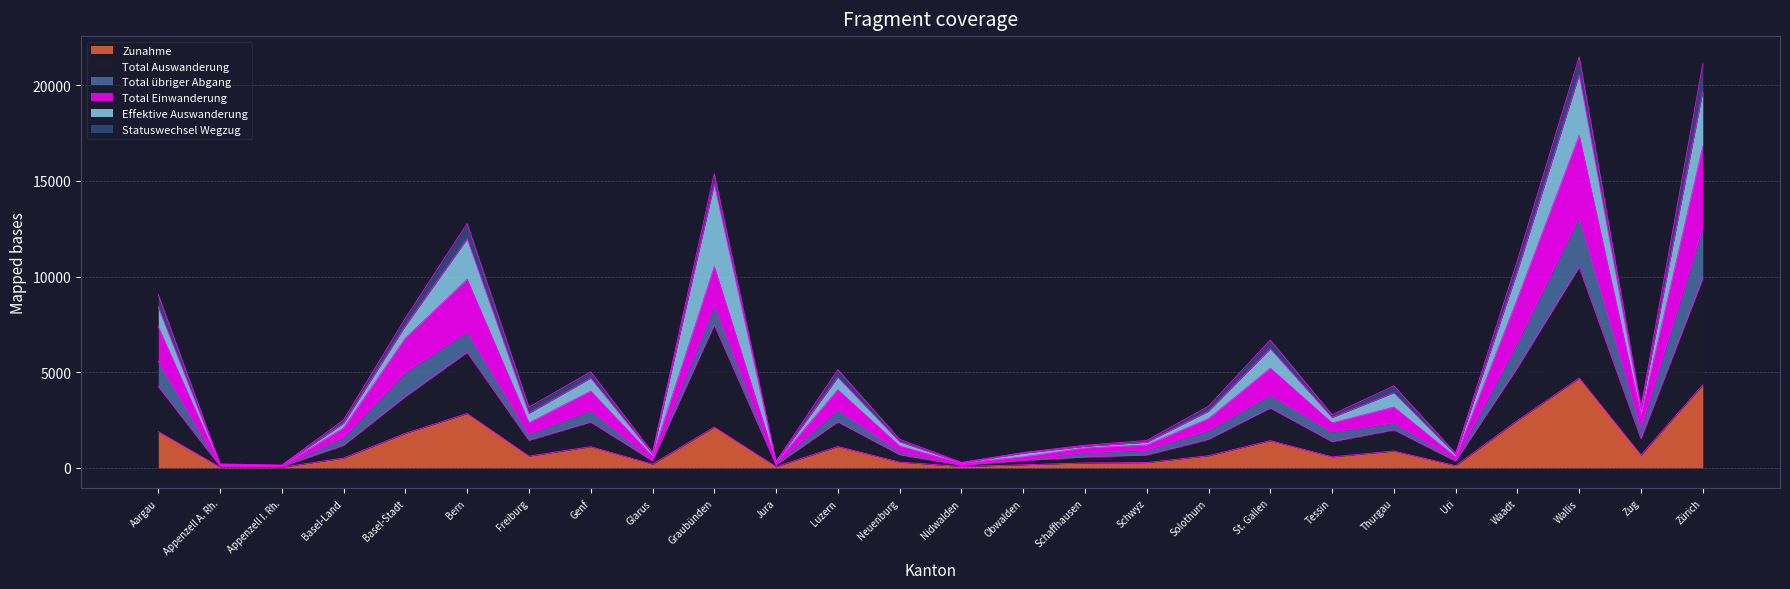

What is the difference between the highest and lowest values at Tessin?

2057